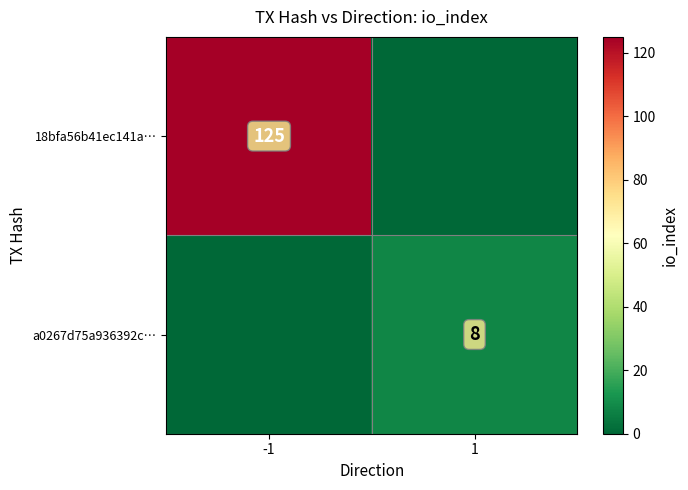

Is it true that 18bfa56b41ec141a… equals 125 at -1?

True